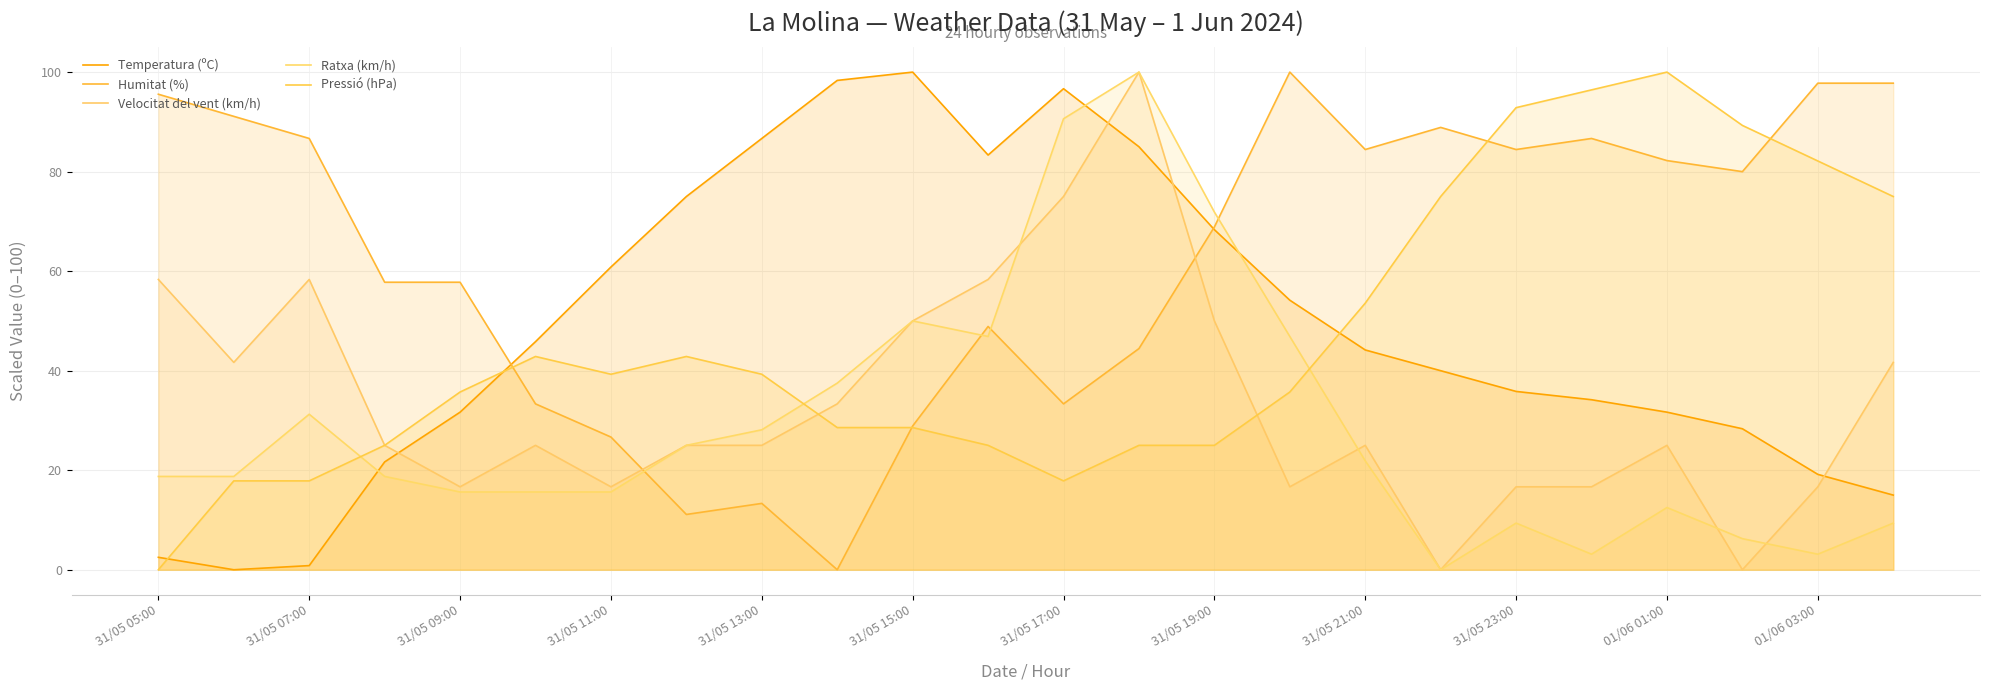

True or false: Humitat (%) has more than 1 points higher than both neighbors.

True